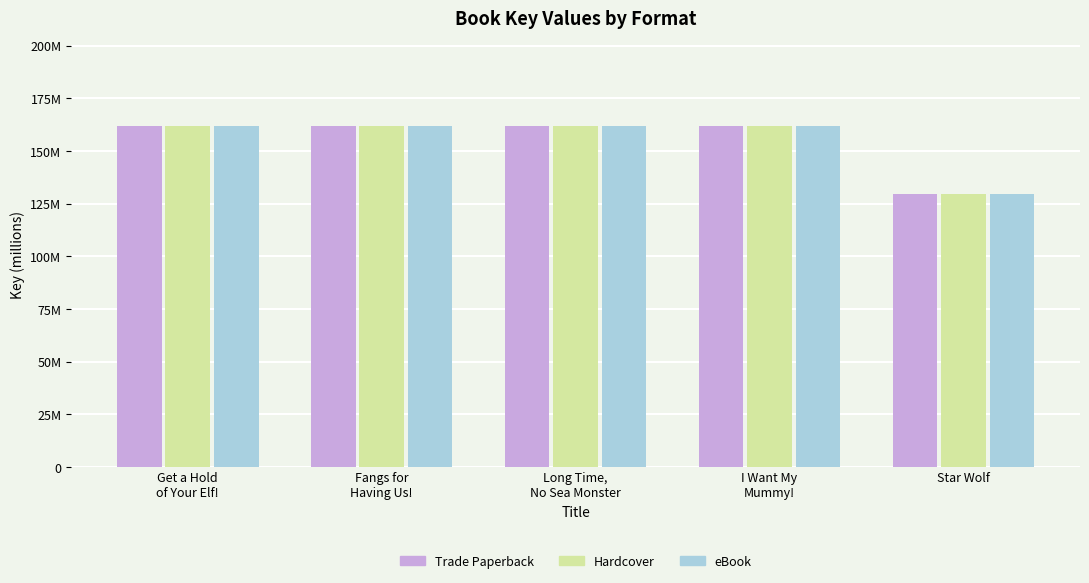

What is the total value across all series at Get a Hold
of Your Elf!?

485.3